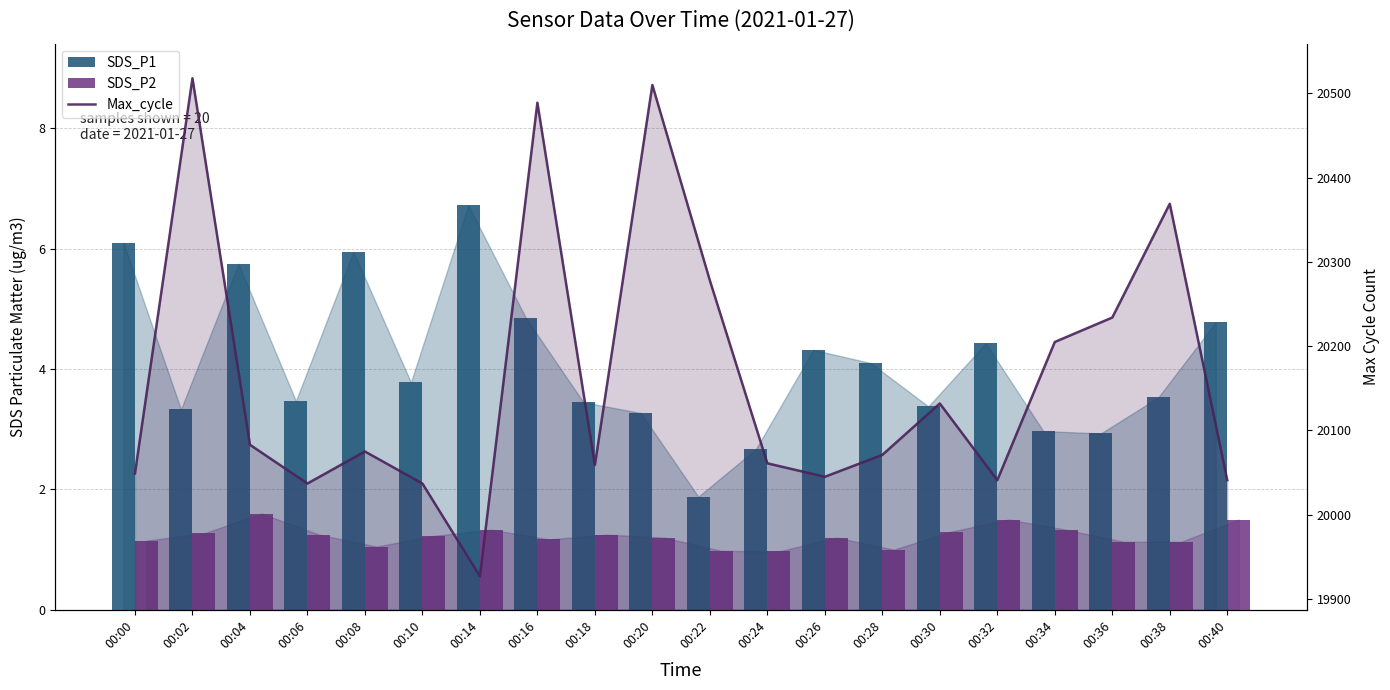

Reading right to left, transcribe all the data shown in this chart.

SDS_P1: 4.8	3.5	2.9	3.0	4.4	3.4	4.1	4.3	2.7	1.9	3.3	3.5	4.8	6.7	3.8	6.0	3.5	5.8	3.3	6.1
SDS_P2: 1.5	1.1	1.1	1.3	1.5	1.3	1.0	1.2	1.0	1.0	1.2	1.2	1.2	1.3	1.2	1.1	1.2	1.6	1.3	1.1
Max_cycle: 20041.0	20369.0	20234.0	20205.0	20041.0	20132.0	20071.0	20045.0	20061.0	20278.0	20510.0	20059.0	20489.0	19927.0	20037.0	20075.0	20037.0	20083.0	20518.0	20049.0